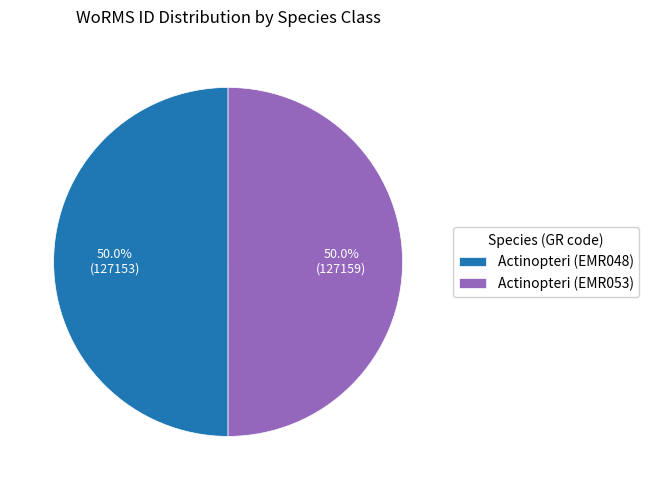

How much of the chart is everything except Actinopteri (EMR053)?

50.0%